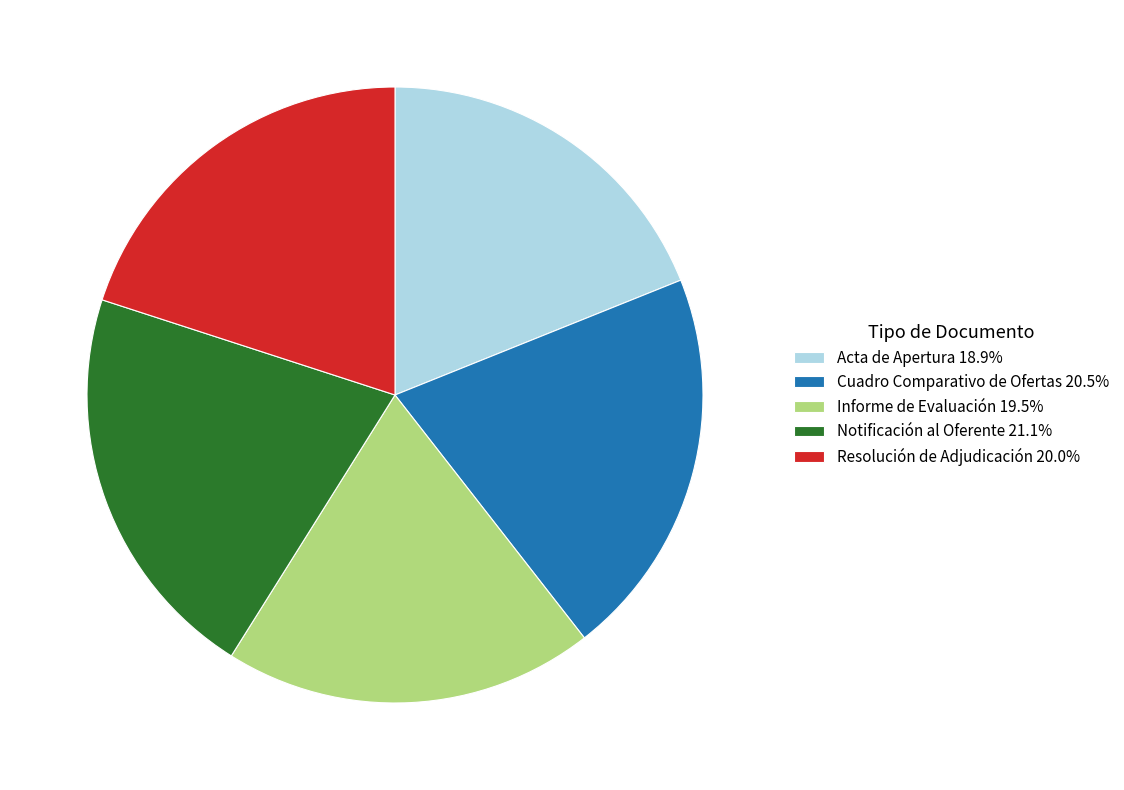

Is Cuadro Comparativo de Ofertas the majority of the pie?

No